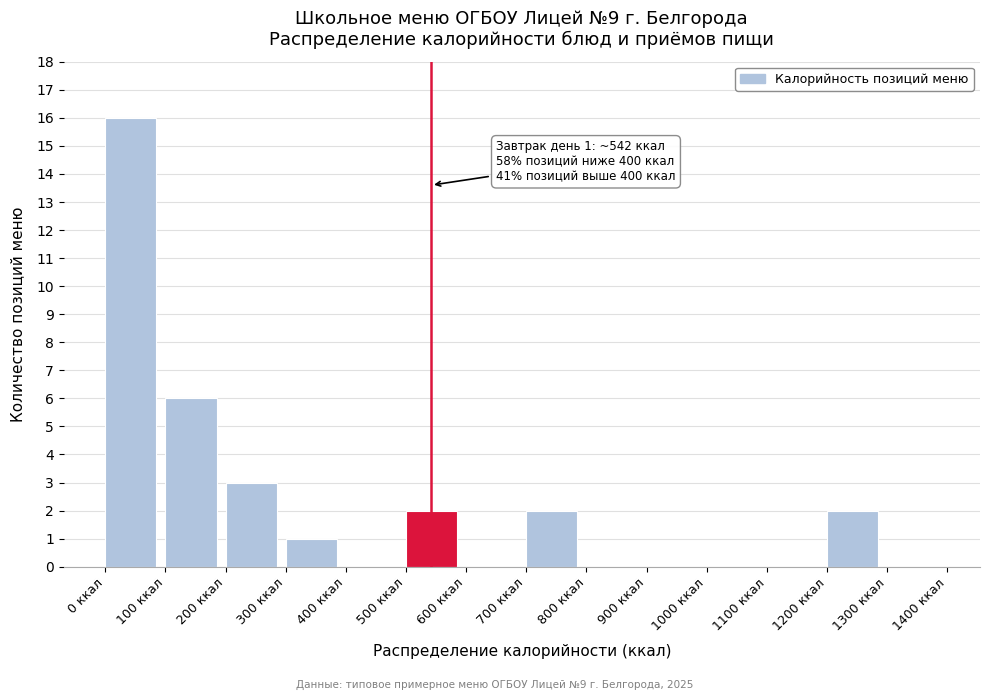

Which range on the x-axis has the tallest bar?

0 to 100